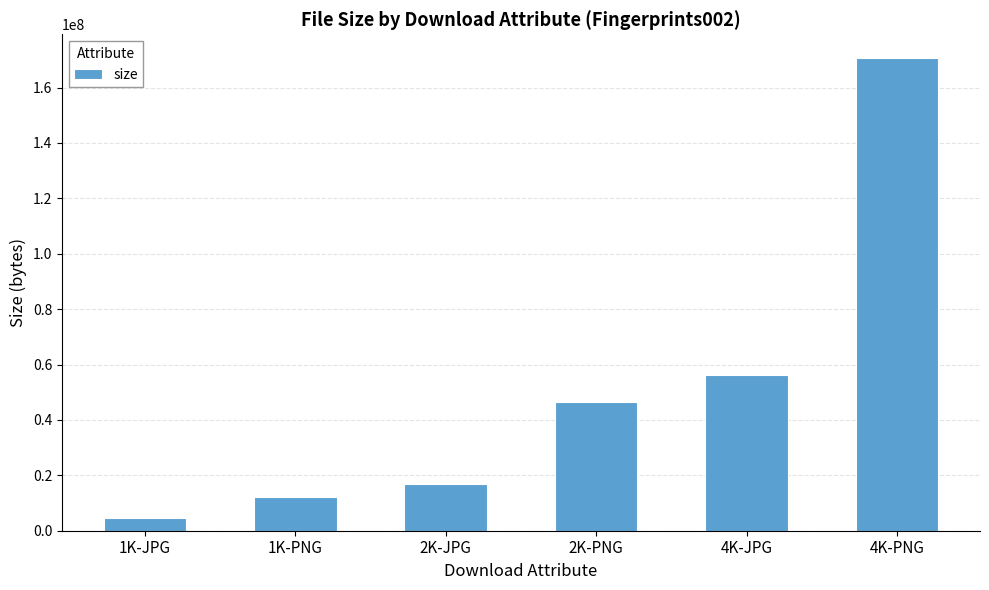

How many bars are there in total?

6